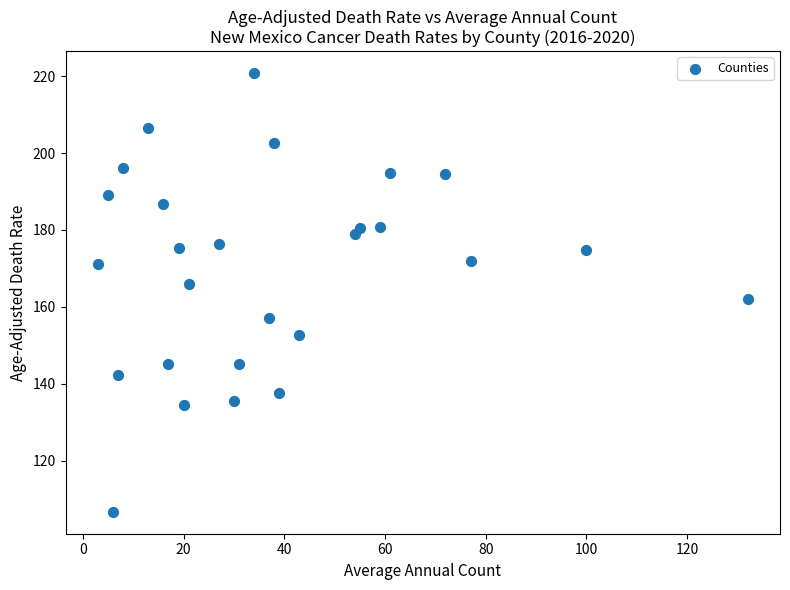

What is the range of Y values (max minus min)?

114.1